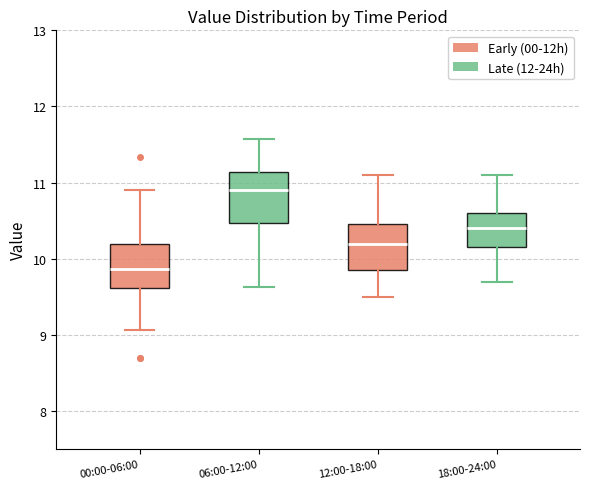

Where does the upper whisker of the box for 12:00-18:00 end on the y-axis? The values are not printed on the chart, so give them approximately, as read against the axis.

11.1